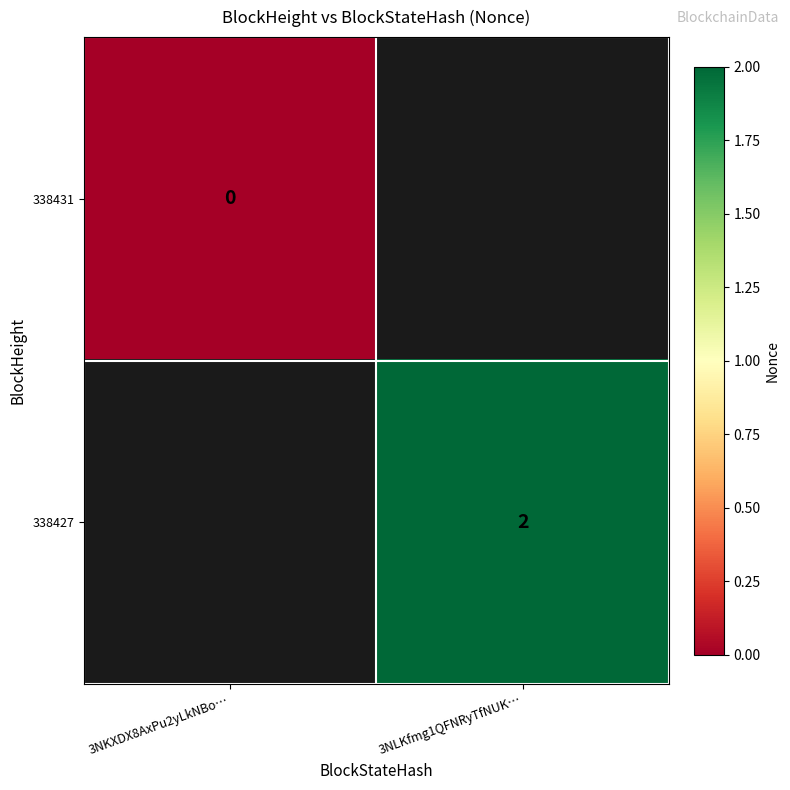

The value of 338427 at 3NLKfmg1QFNRyTfNUK… is 2. True or false?

True